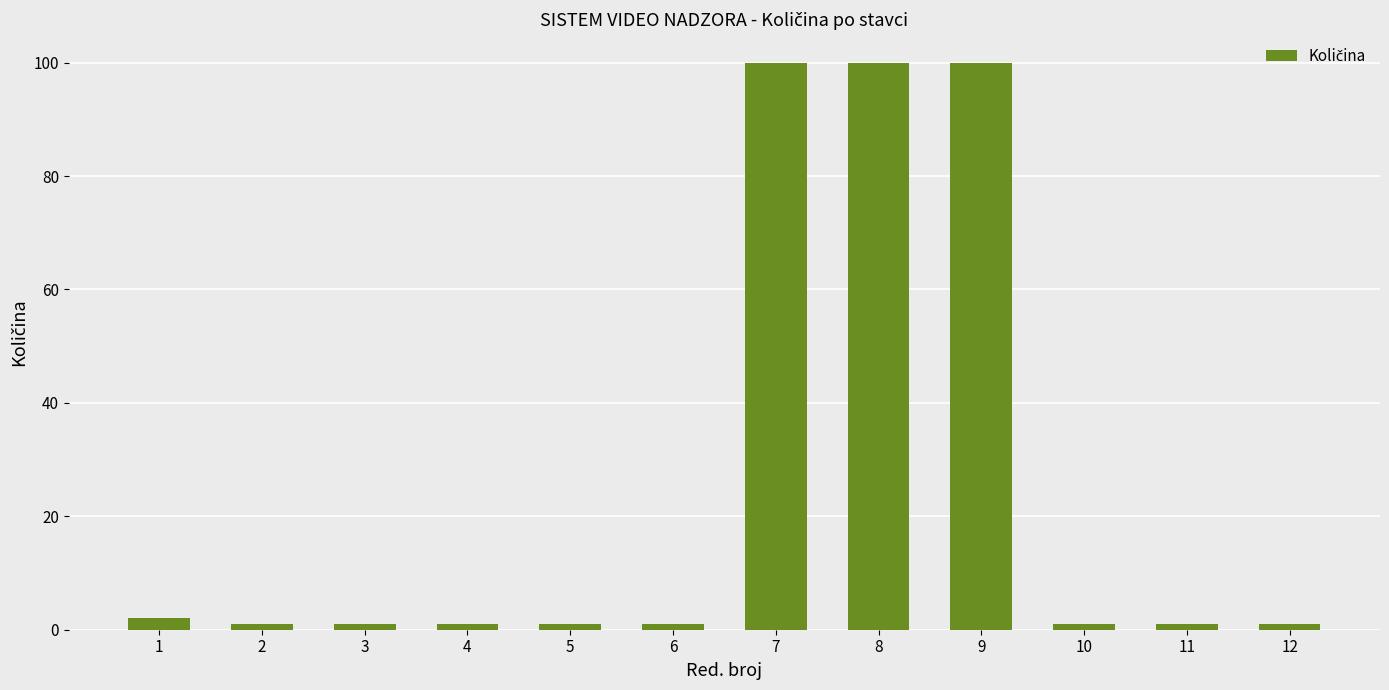

Is it true that the value at 7 is 100?

True